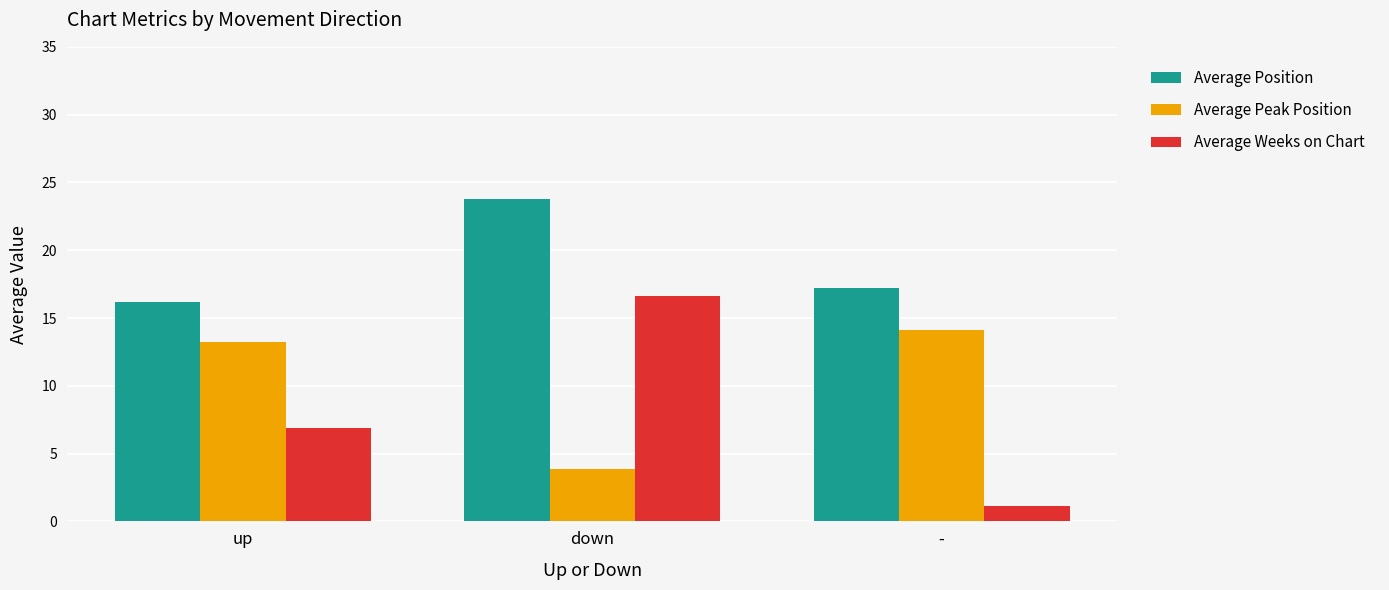

What is the average value of the Average Weeks on Chart series?

8.2